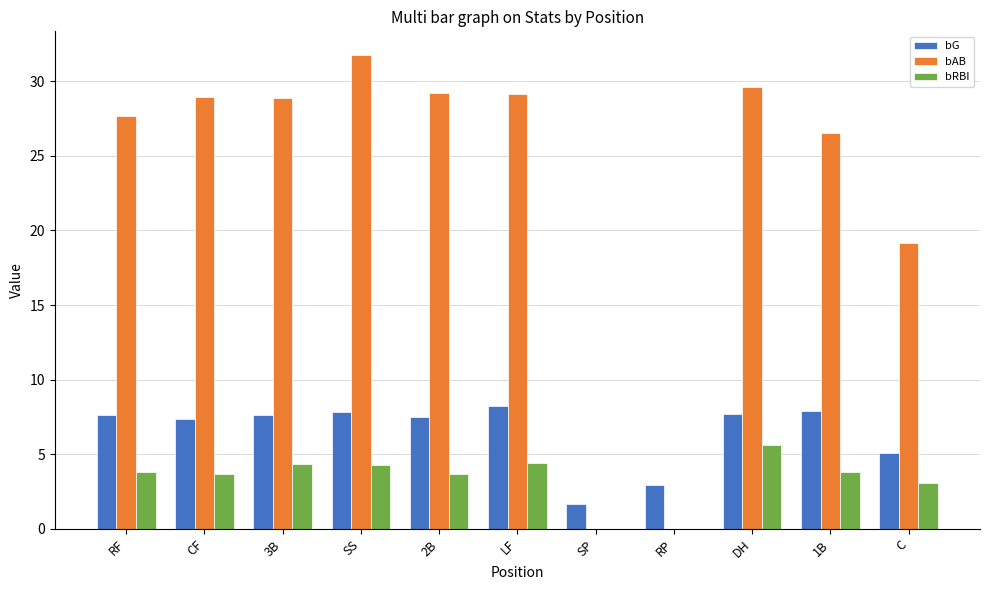

Between 3B and SP, which series saw the biggest shift?

bAB